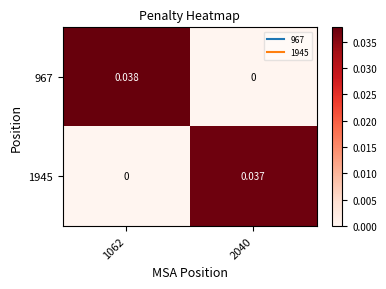

Is the value of 967 at 2040 greater than the value of 1945 at 2040?

No